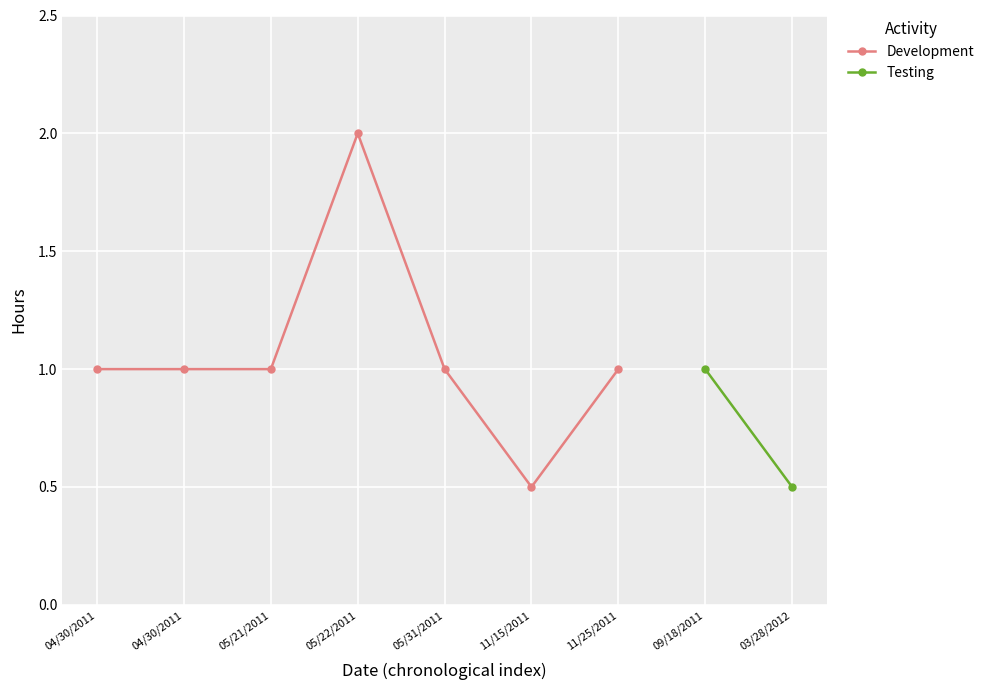

What is the change in value from 05/31/2011 to 11/15/2011?

-0.5